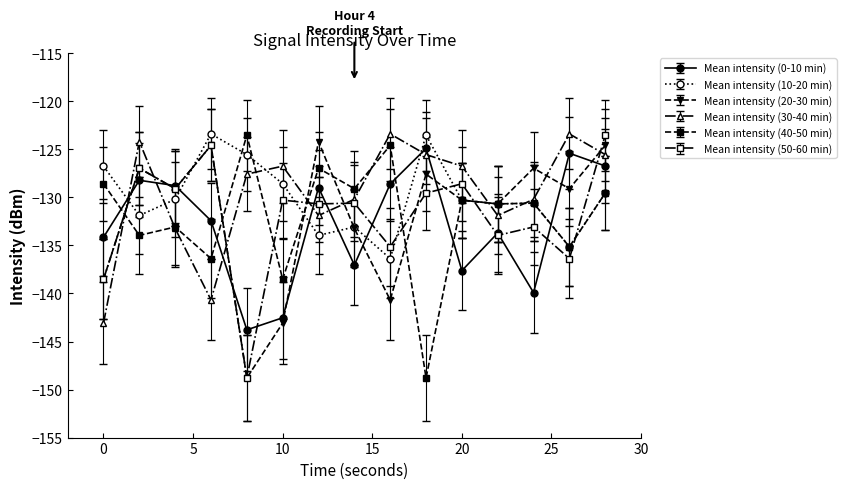

What is the value of the Mean intensity (50-60 min) point at the 7th from the left?

-130.7